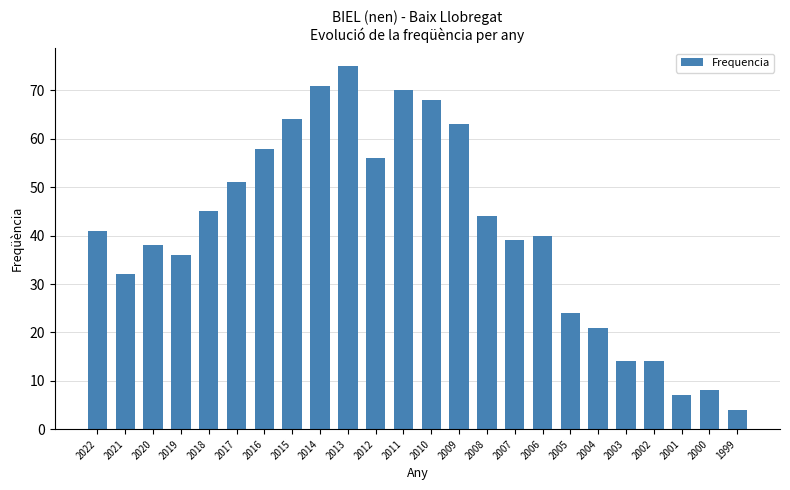

What is the change in value from 2014 to 2007?

-32